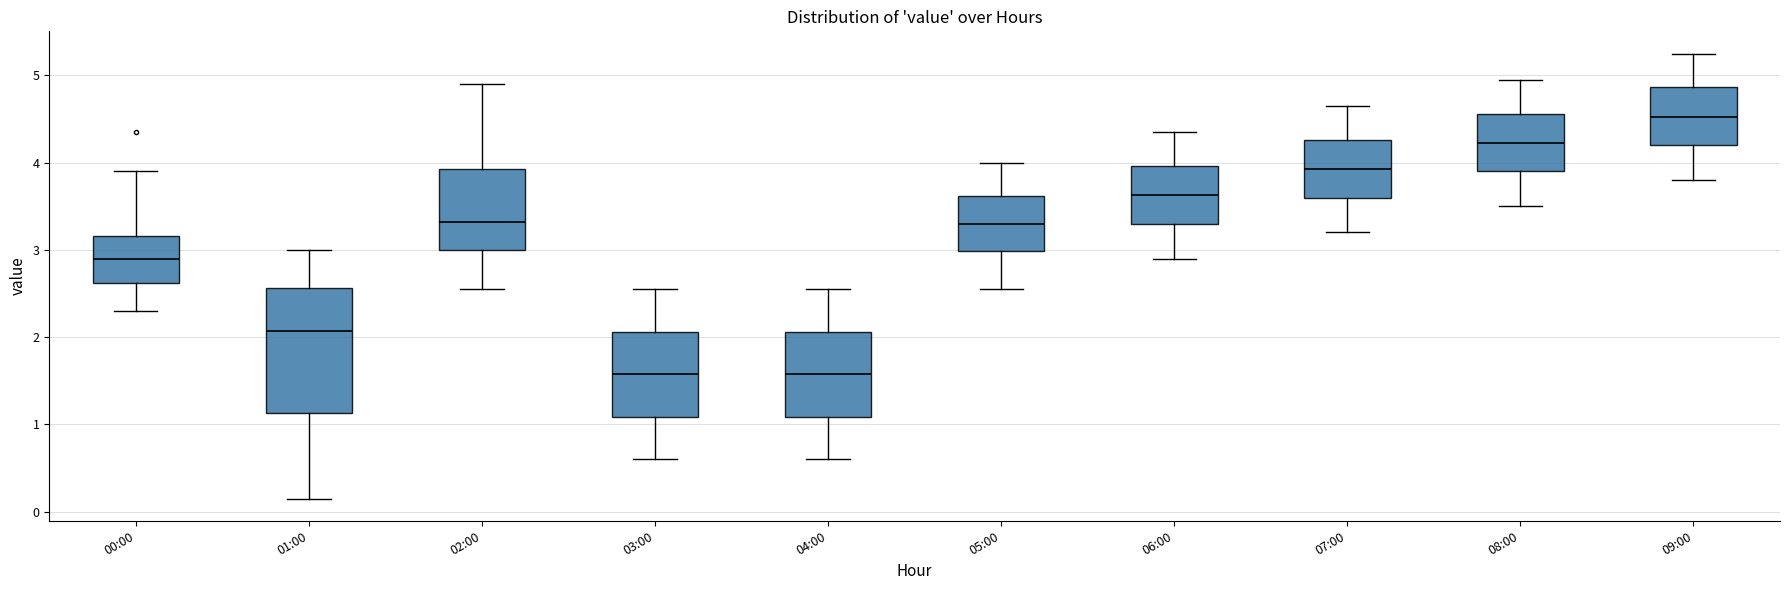

Reading left to right, transcribe this box plot: for each box, give where its median line is, the range the box spans, and where its two whiskers end, as read against the y-axis. The values are not printed on the chart, so give them approximately, as read against the axis.

00:00: median 2.9, box 2.6 to 3.2, whiskers 2.3 to 3.9
01:00: median 2.1, box 1.1 to 2.6, whiskers 0.2 to 3.0
02:00: median 3.3, box 3.0 to 3.9, whiskers 2.6 to 4.9
03:00: median 1.6, box 1.1 to 2.1, whiskers 0.6 to 2.6
04:00: median 1.6, box 1.1 to 2.1, whiskers 0.6 to 2.6
05:00: median 3.3, box 3.0 to 3.6, whiskers 2.6 to 4.0
06:00: median 3.6, box 3.3 to 4.0, whiskers 2.9 to 4.4
07:00: median 3.9, box 3.6 to 4.3, whiskers 3.2 to 4.7
08:00: median 4.2, box 3.9 to 4.6, whiskers 3.5 to 5.0
09:00: median 4.5, box 4.2 to 4.9, whiskers 3.8 to 5.3